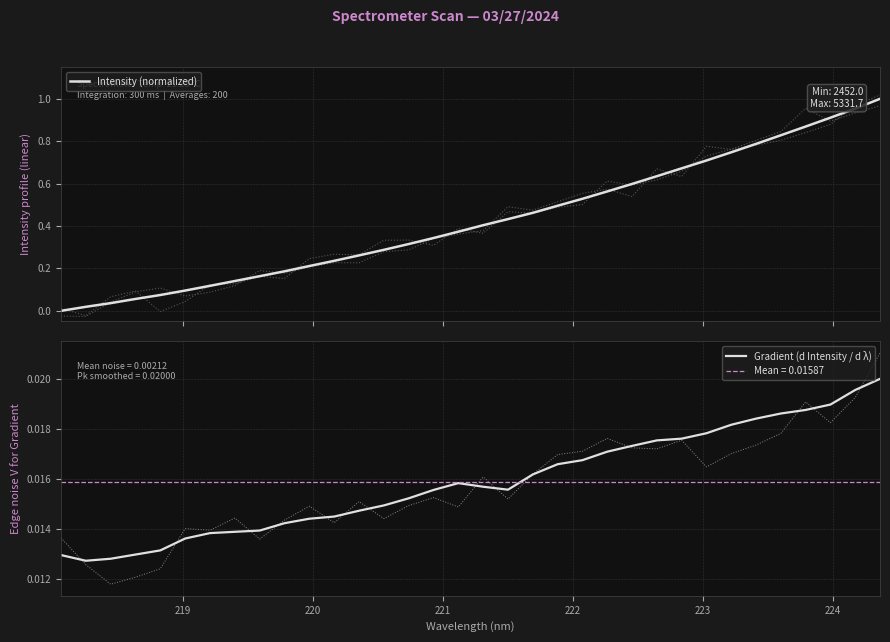

What is the average value of the Intensity (normalized) series?

0.4